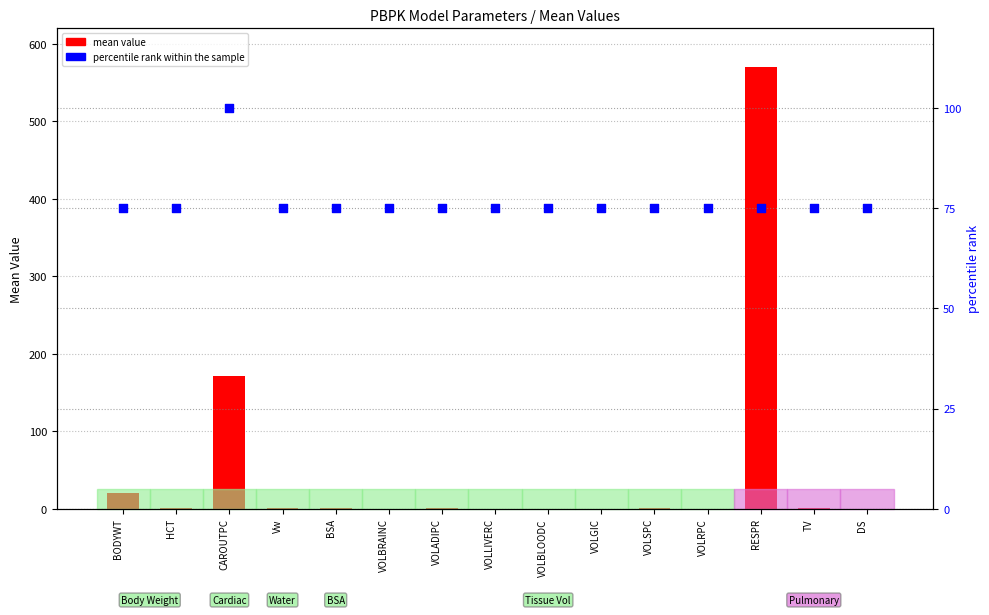

At how many categories does at least one series exceed 512?

1